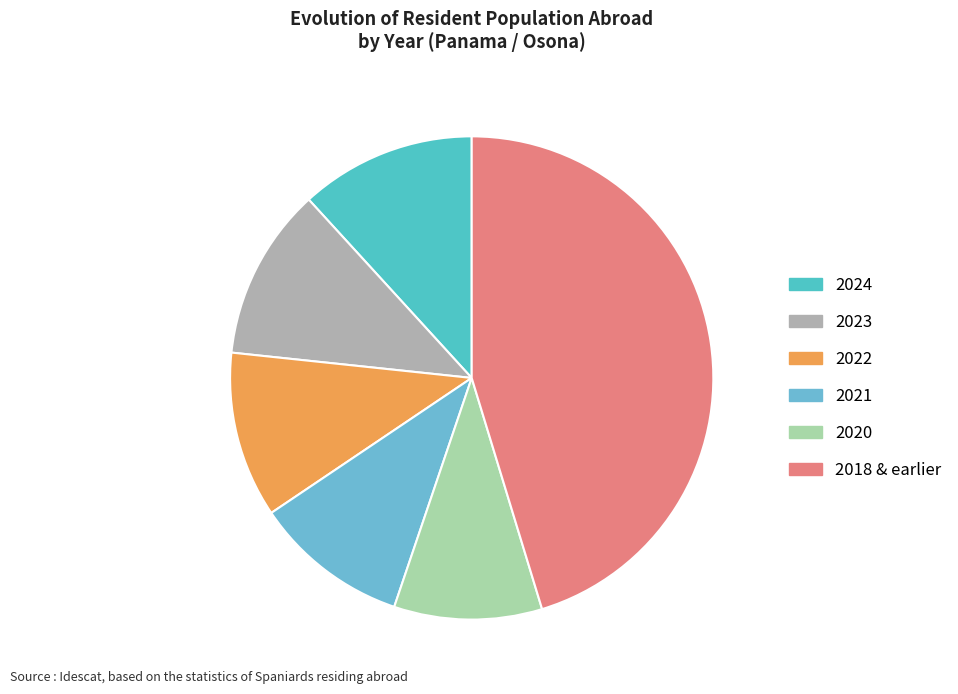

How many segments does this pie chart have?

6